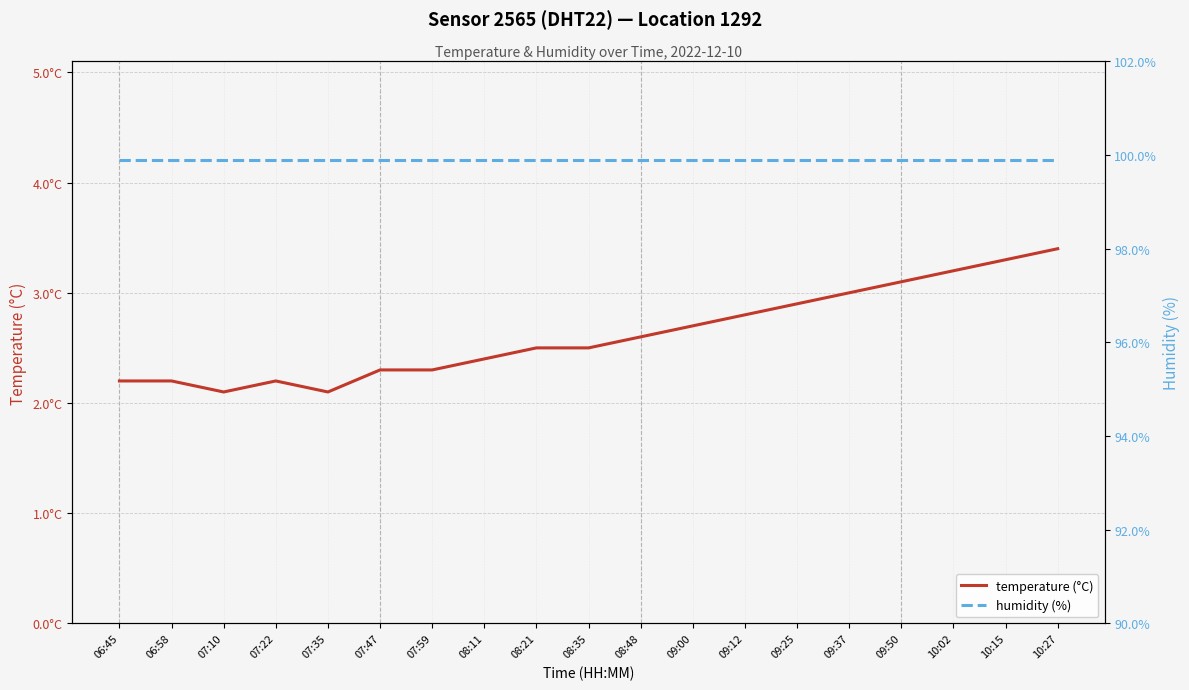

Does the chart display data point markers on the line(s)?

No